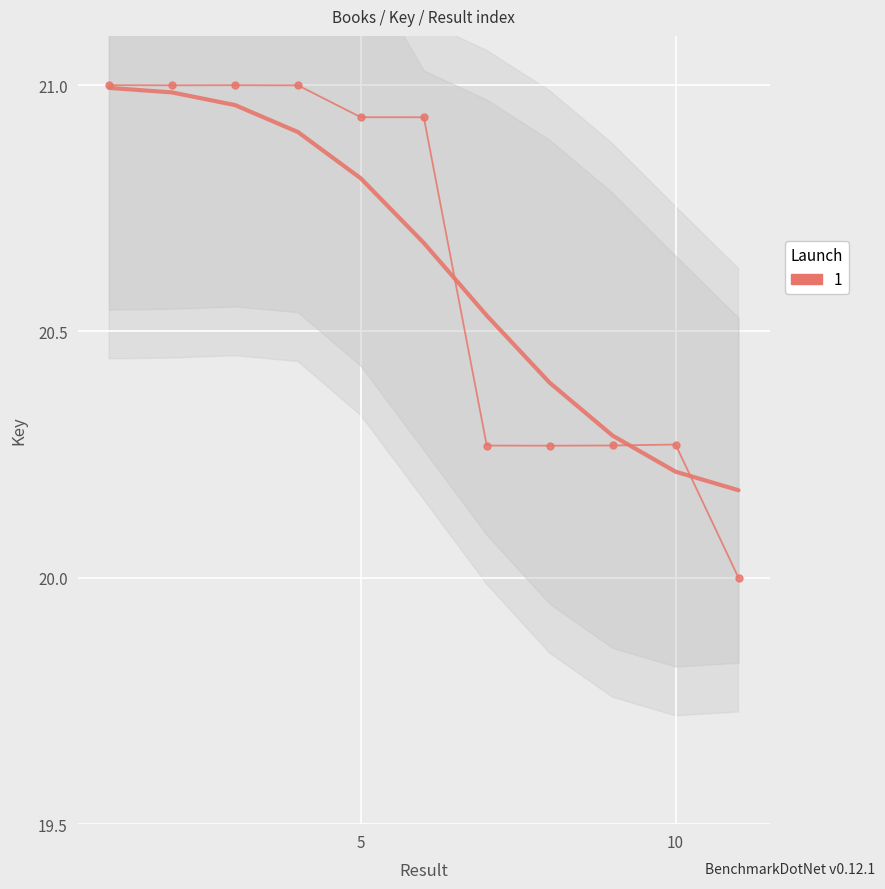

Reading left to right, what are all the values shown in this chart?

1=21.0	2=21.0	3=21.0	4=21.0	5=20.9	6=20.9	7=20.3	8=20.3	9=20.3	10=20.3	11=20.0